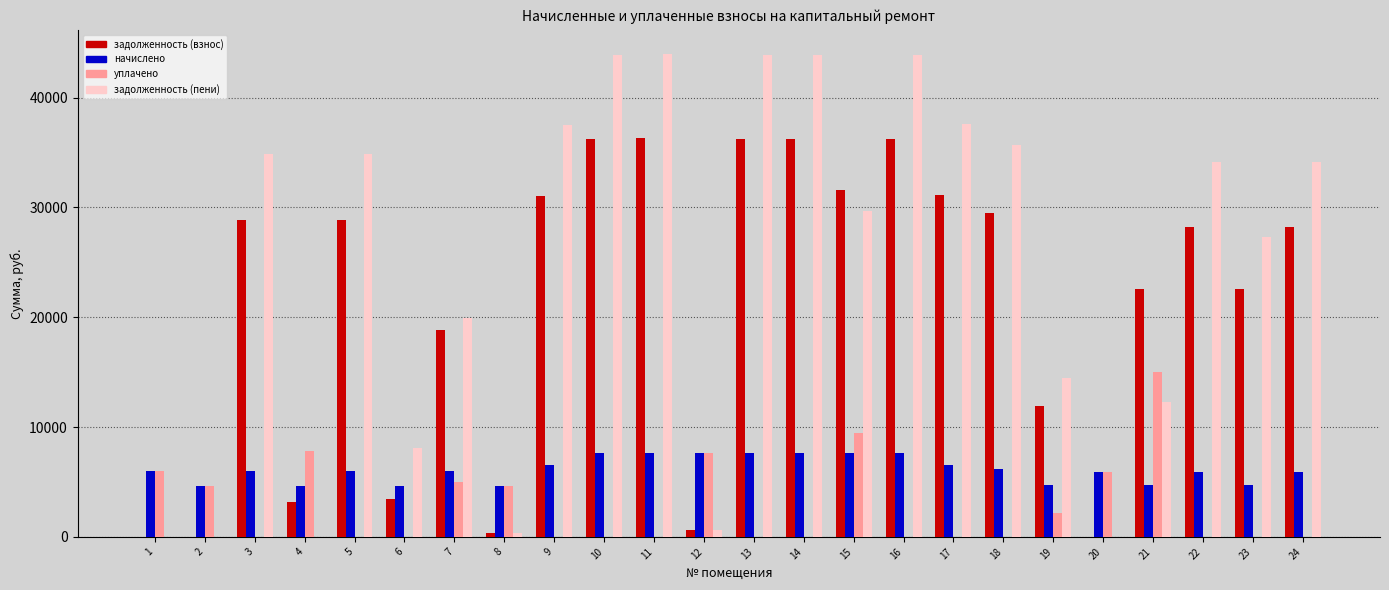

The value of задолженность (пени) at 8 is 385.6. True or false?

True